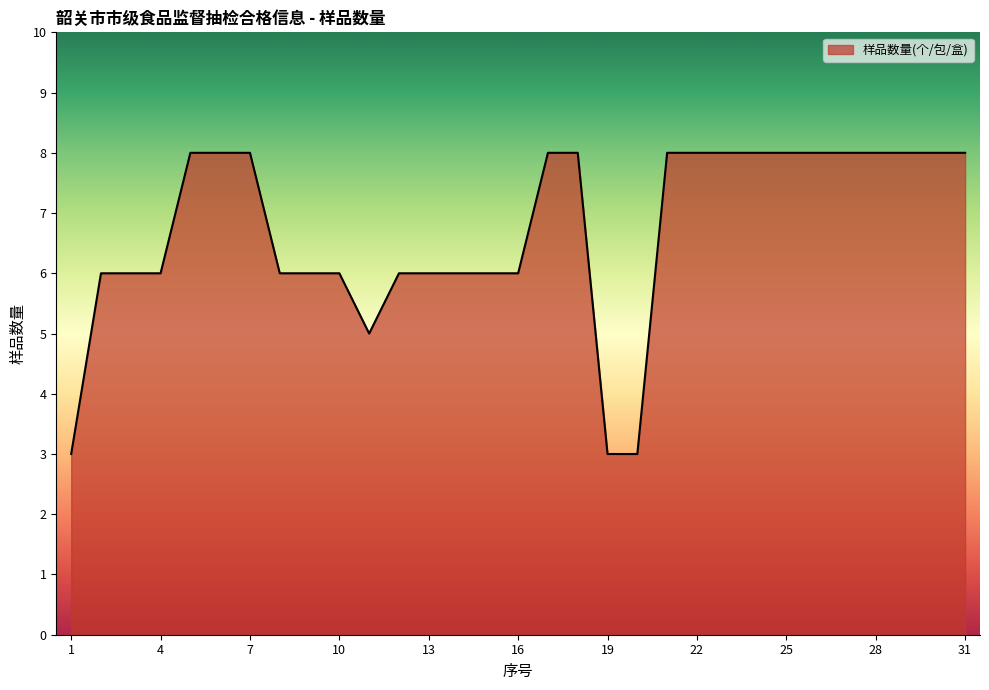

What is the smallest value displayed?

3